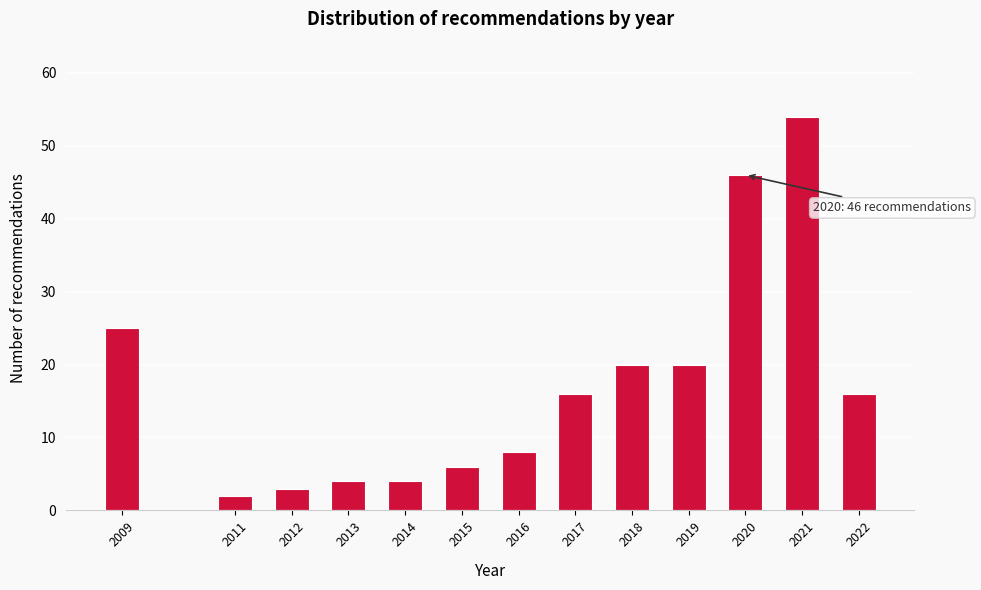

Reading left to right, list all the values displayed in this chart.

25	2	3	4	4	6	8	16	20	20	46	54	16